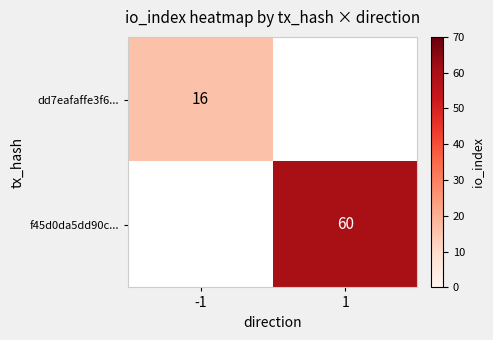

The f45d0da5dd90c... series shows 40 at 1. True or false?

False